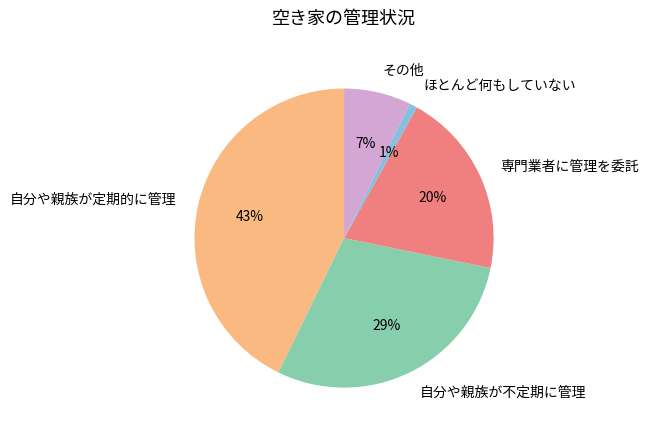

How many segments does this pie chart have?

5